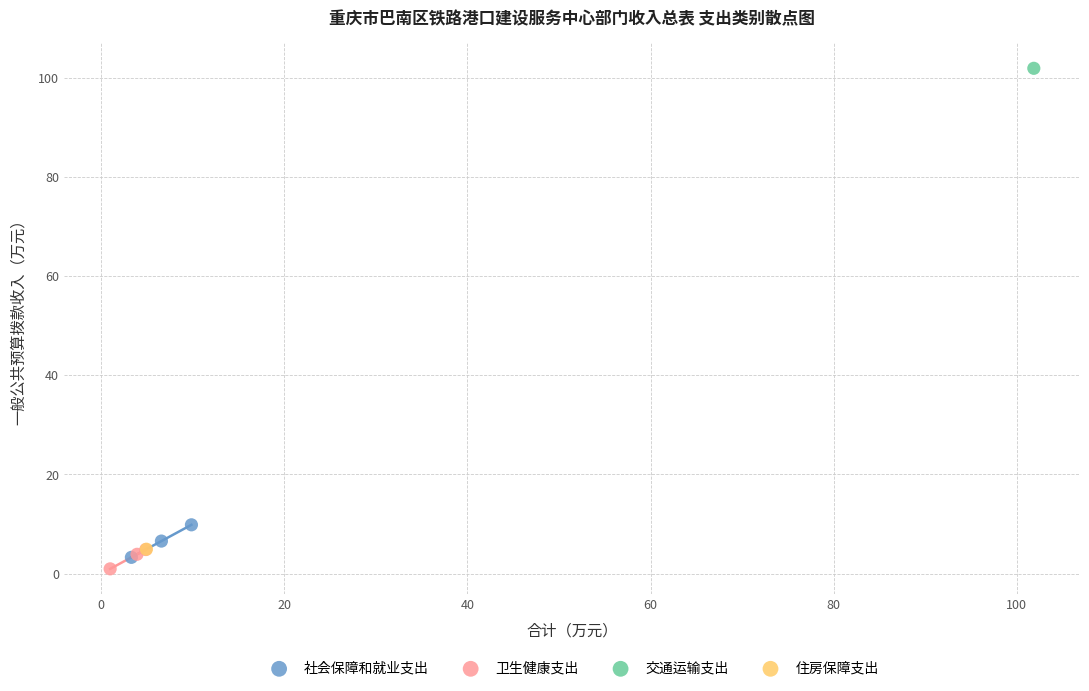

What are all the series names shown in the legend?

社会保障和就业支出, 卫生健康支出, 交通运输支出, 住房保障支出